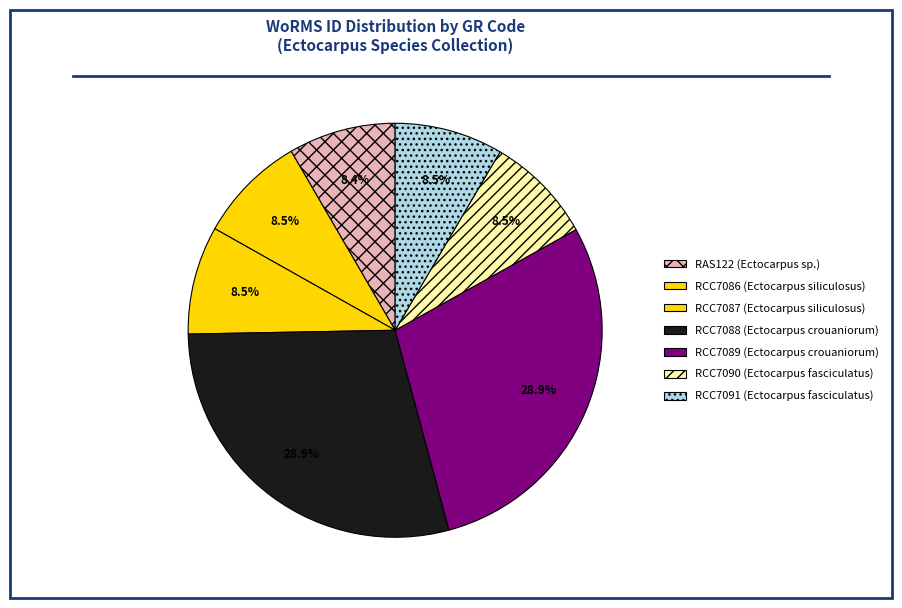

To the nearest percent, what is the difference between the RCC7091 and RCC7088 slice percentages?

20%